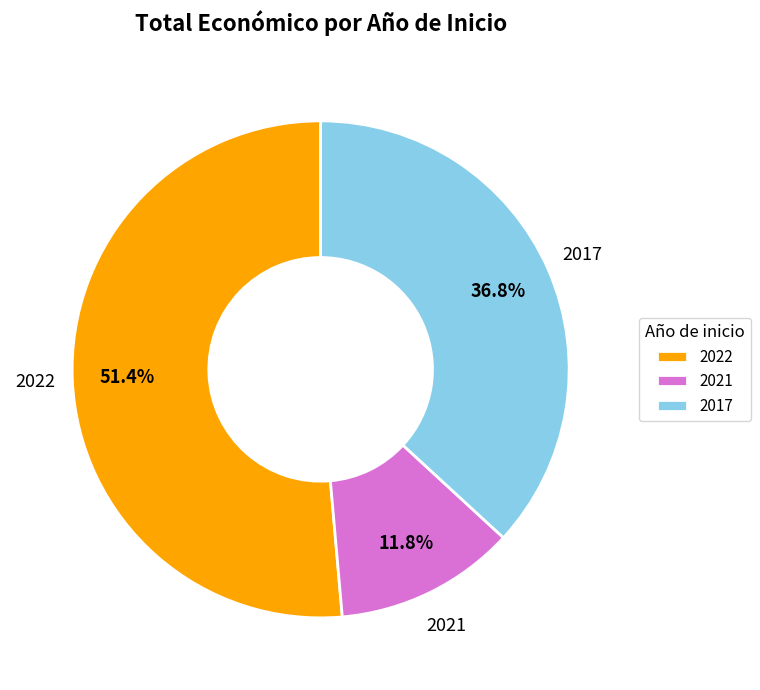

Which has a higher value, 2022 or 2017?

2022